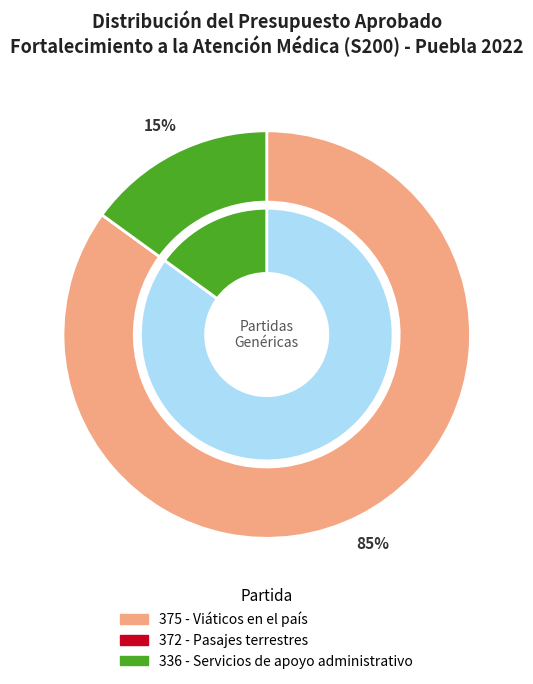

Is it true that 375 - Viáticos en el país is 93% of the pie?

False